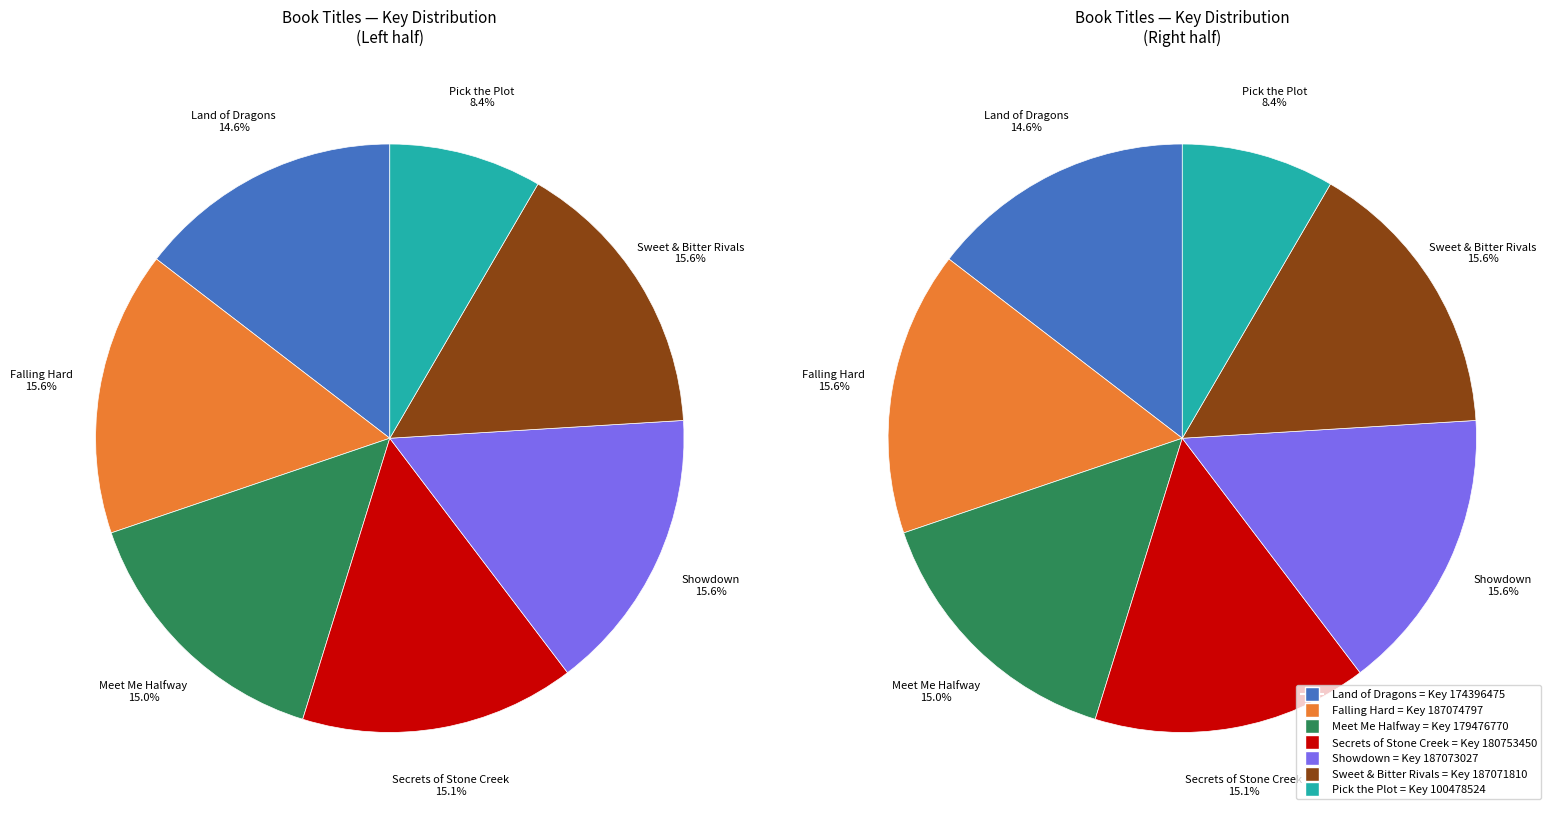

To the nearest percent, what is the difference between the Pick the Plot and Showdown slice percentages?

7%